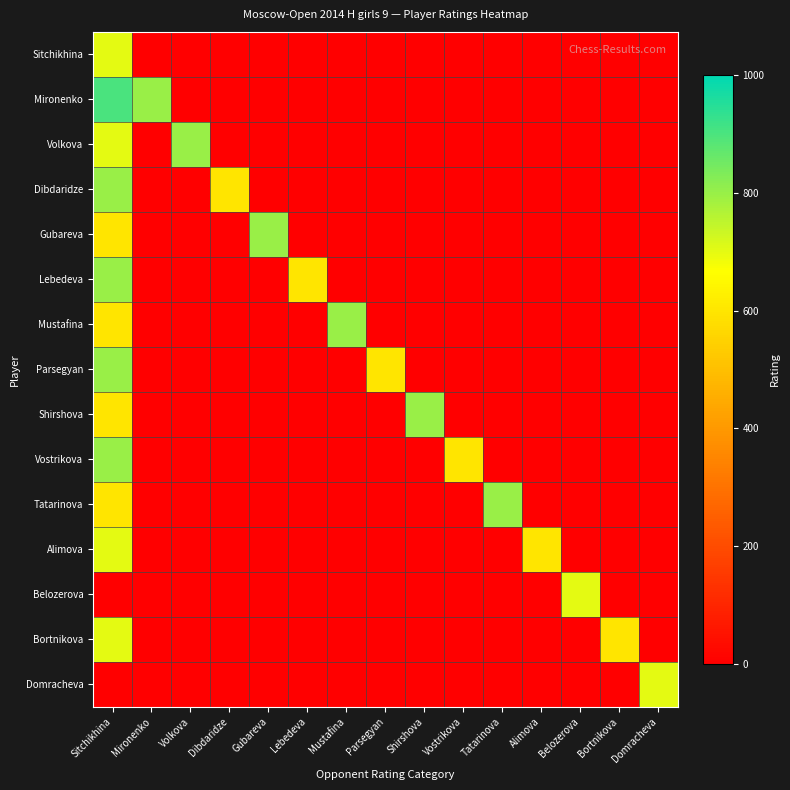

What is the total value across all series at Mironenko?

800